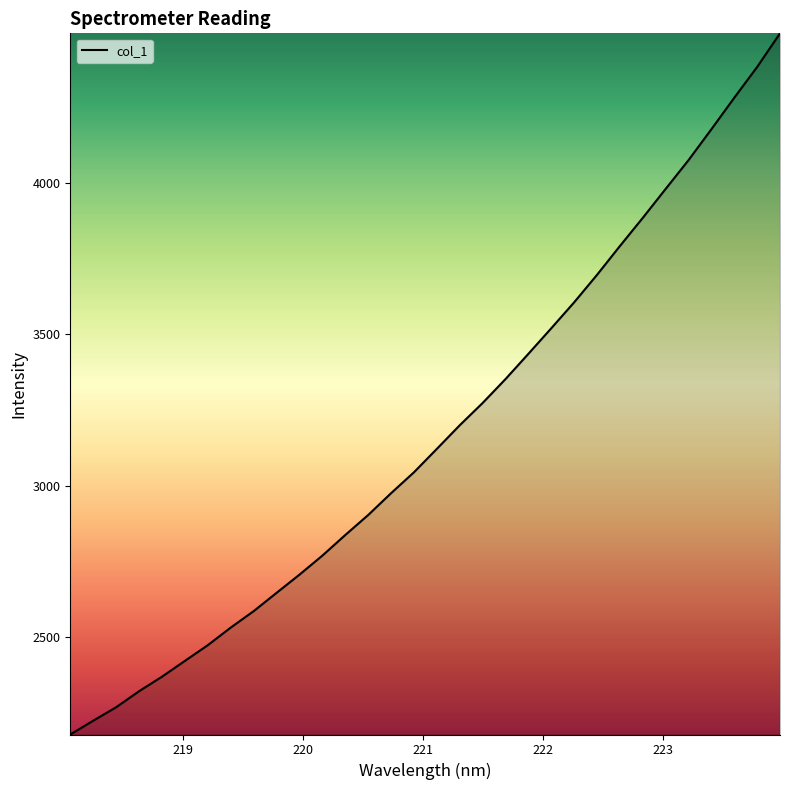

What is the greatest value displayed?

4495.3